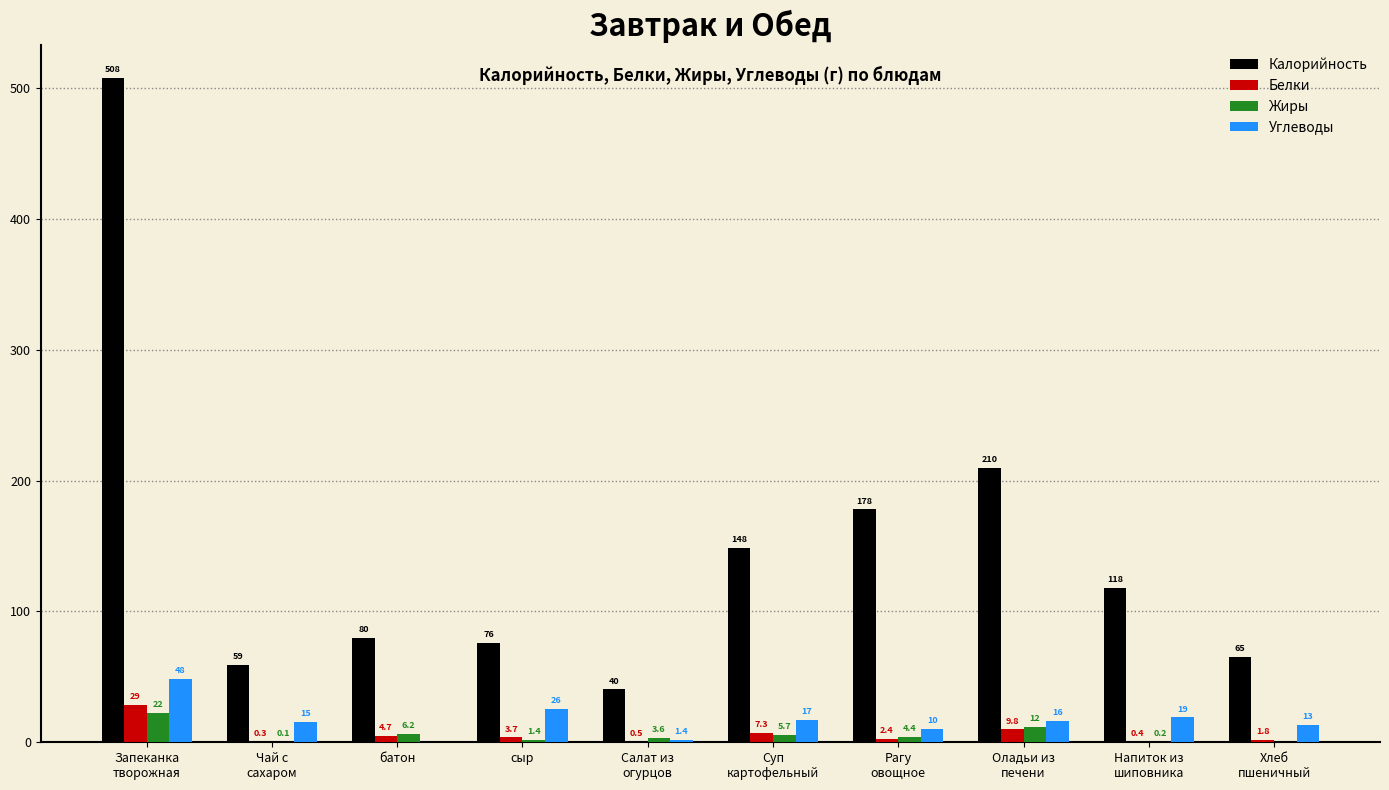

Which series has the largest total across all categories?

Калорийность